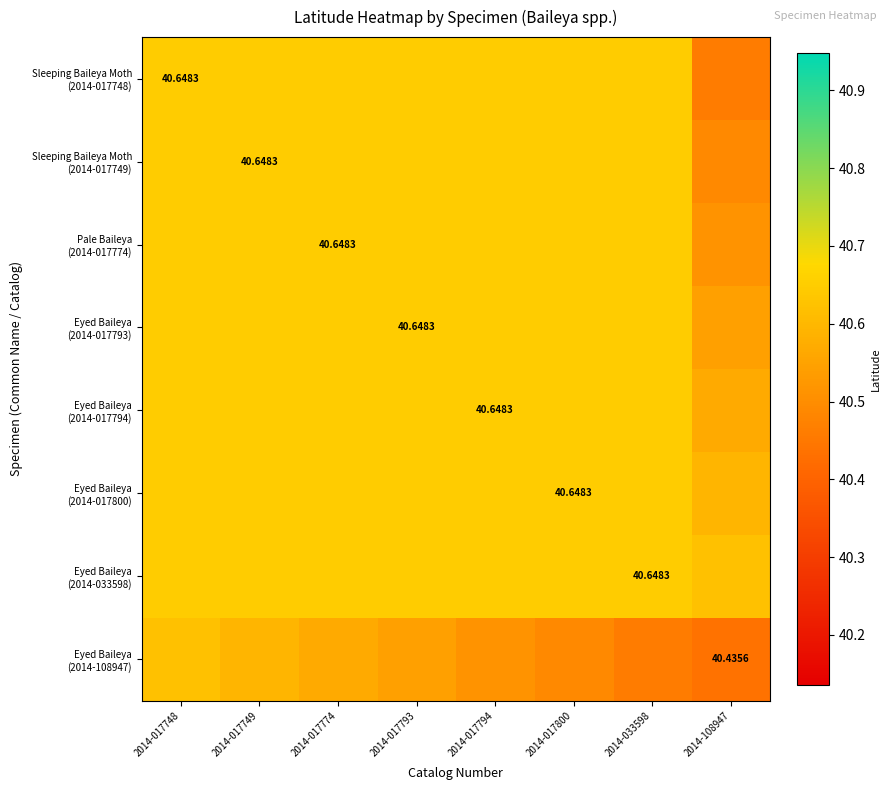

What is the sum of the Eyed Baileya (2014-017794) values at 2014-108947 and 2014-017748?

81.2